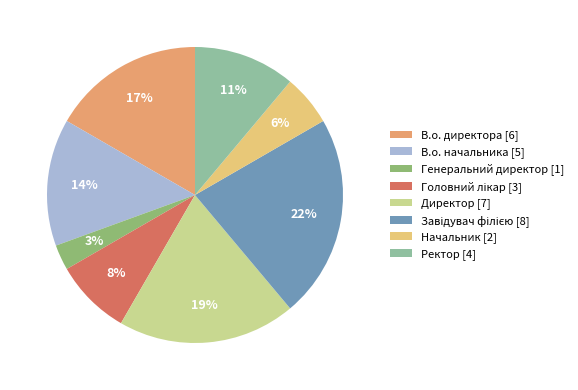

Does any single category account for the majority?

No